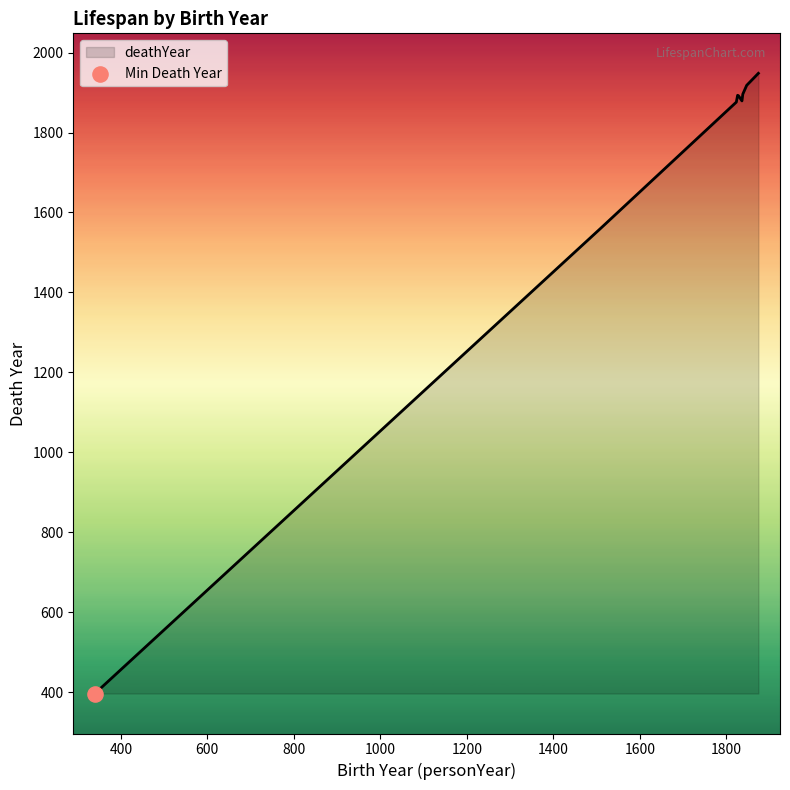

What is the difference between the maximum and minimum values?

1551